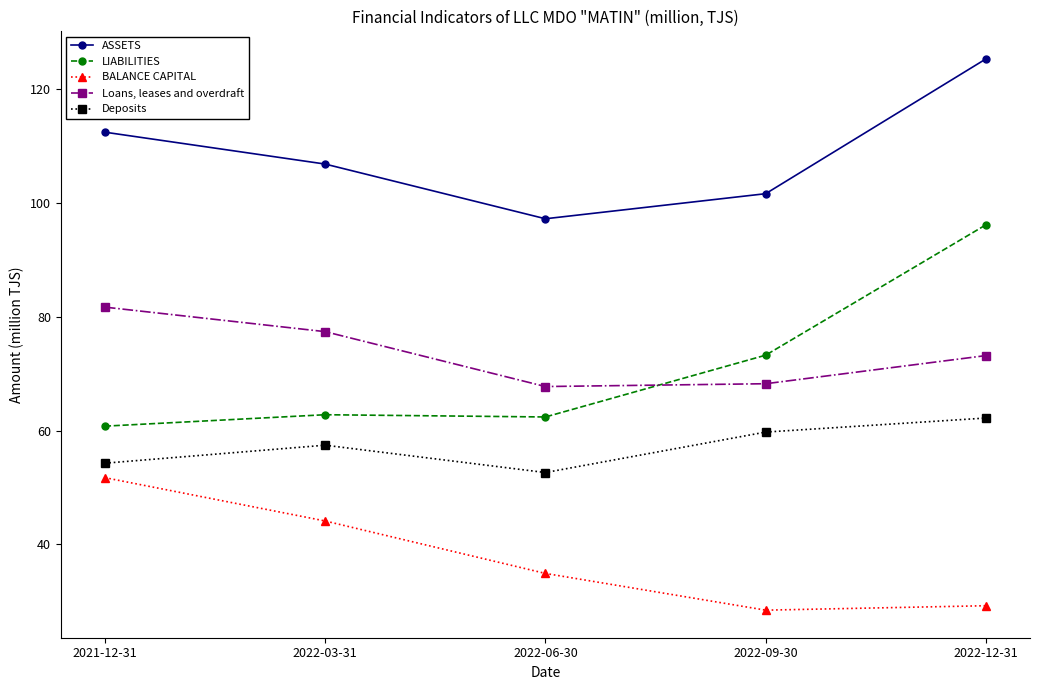

At which label is BALANCE CAPITAL closest to 40?

2022-03-31